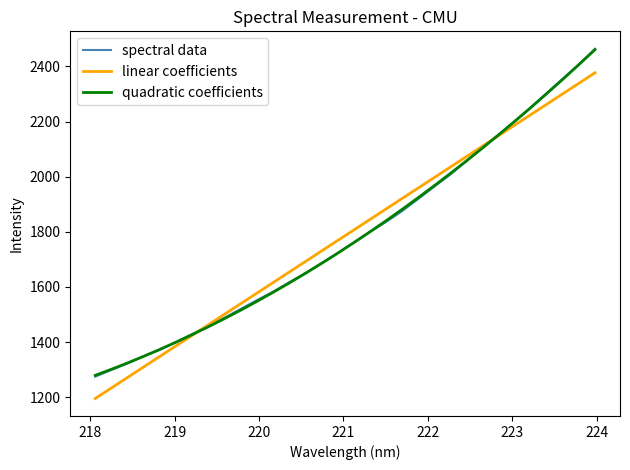

What is the minimum value shown in the chart?

1195.3